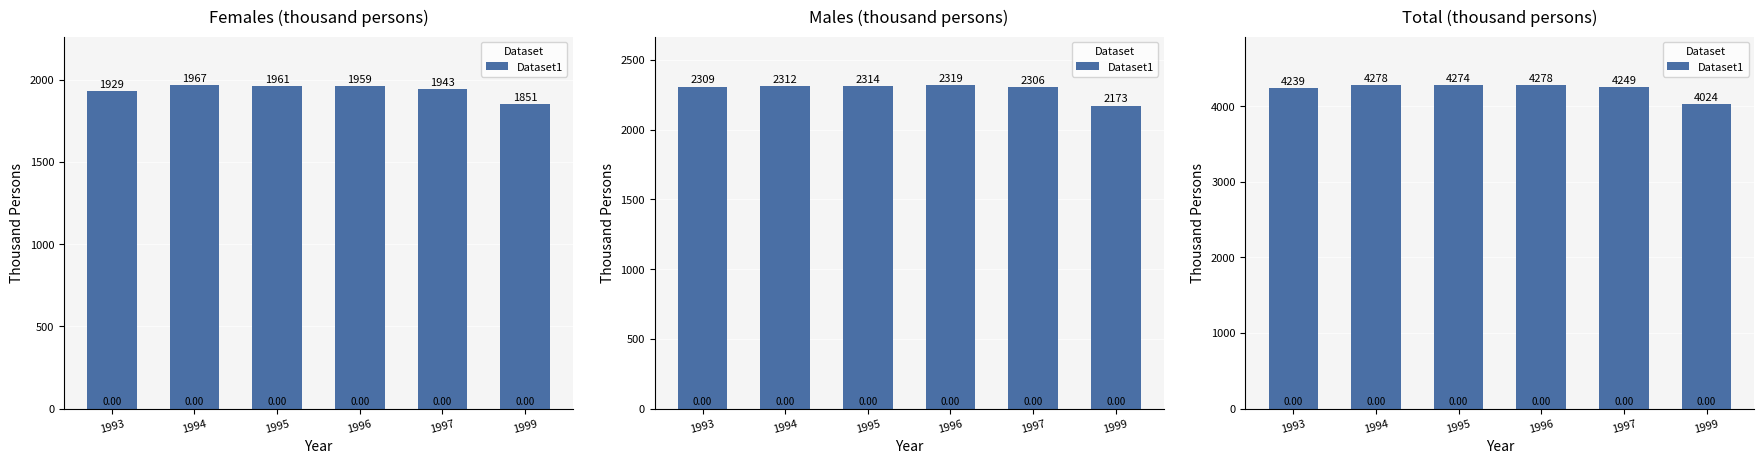

How many categories are shown in the chart?

6